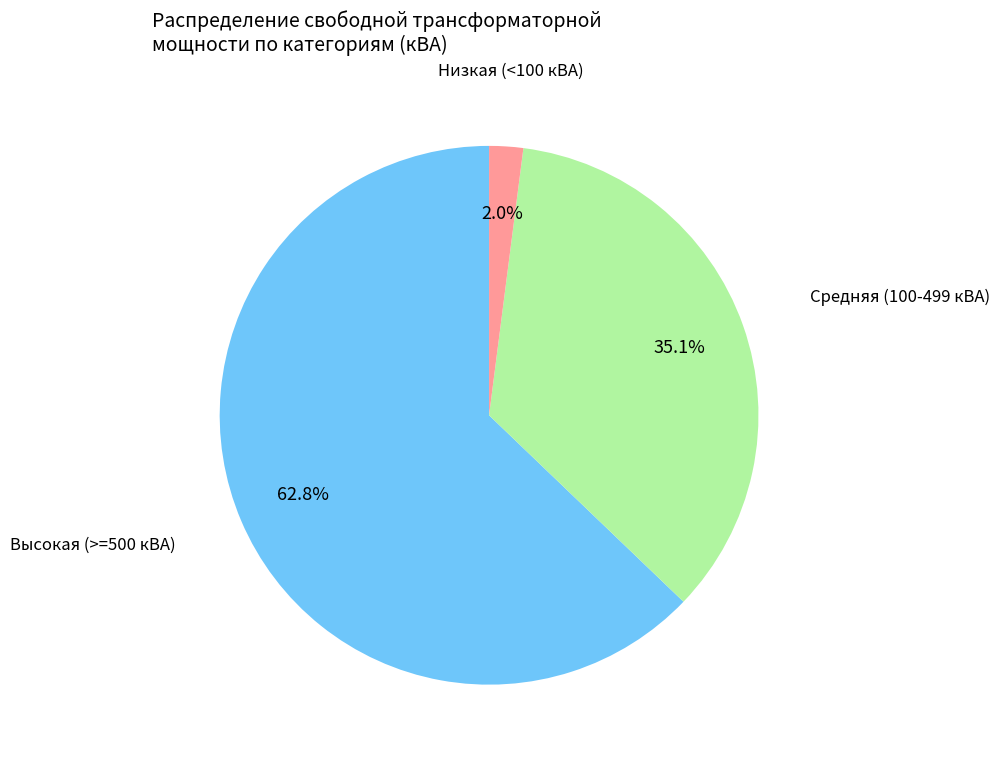

Is there any slice that represents more than half of the pie?

Yes